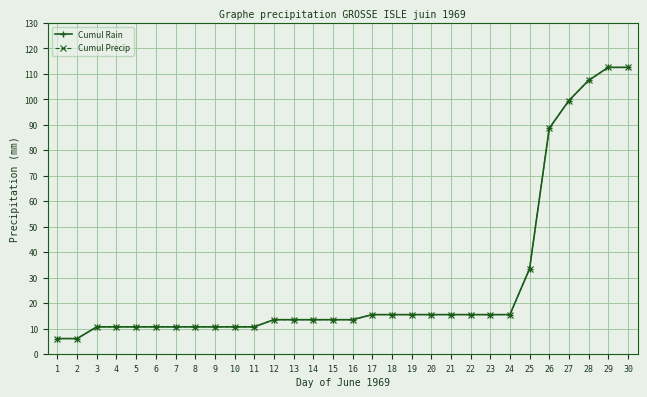

Reading left to right, list all the values displayed in this chart.

Cumul Rain: 6.1	6.1	10.7	10.7	10.7	10.7	10.7	10.7	10.7	10.7	10.7	13.5	13.5	13.5	13.5	13.5	15.5	15.5	15.5	15.5	15.5	15.5	15.5	15.5	33.5	88.6	99.5	107.4	112.5	112.5
Cumul Precip: 6.1	6.1	10.7	10.7	10.7	10.7	10.7	10.7	10.7	10.7	10.7	13.5	13.5	13.5	13.5	13.5	15.5	15.5	15.5	15.5	15.5	15.5	15.5	15.5	33.5	88.6	99.5	107.4	112.5	112.5